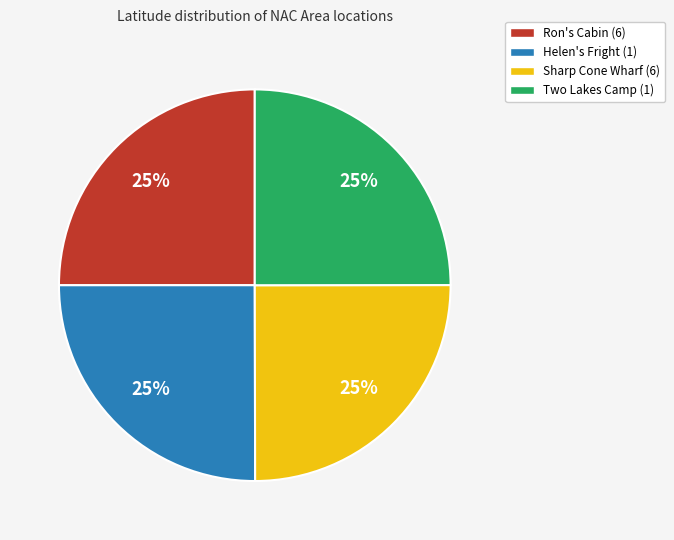

To the nearest percent, what percentage of the pie is Two Lakes Camp (1)?

25%